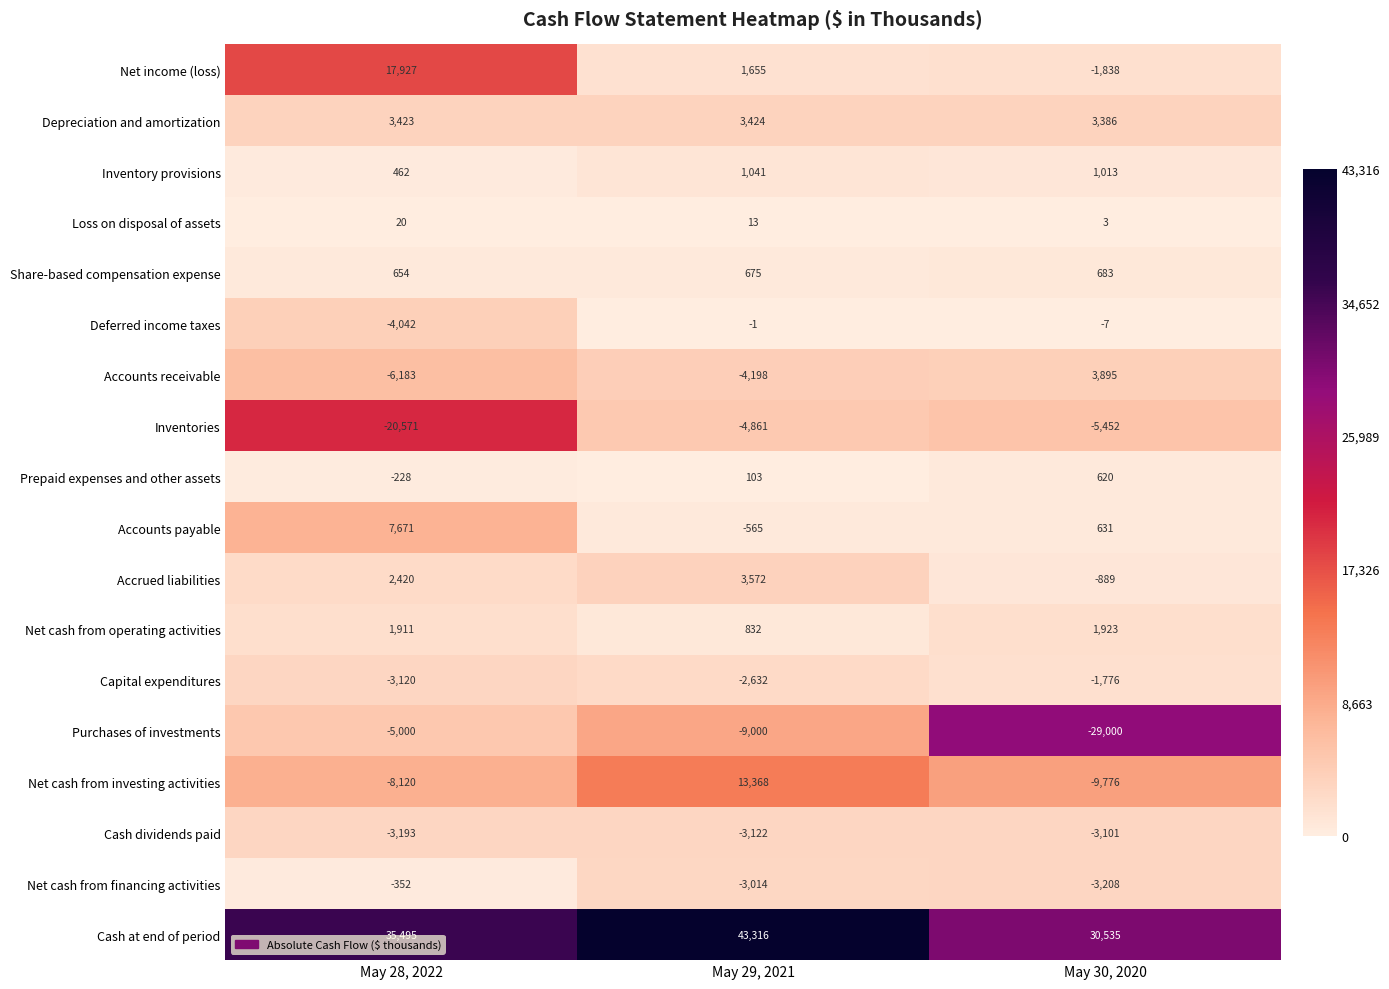

What is the sum of the Net cash from operating activities values at May 30, 2020 and May 28, 2022?

3834